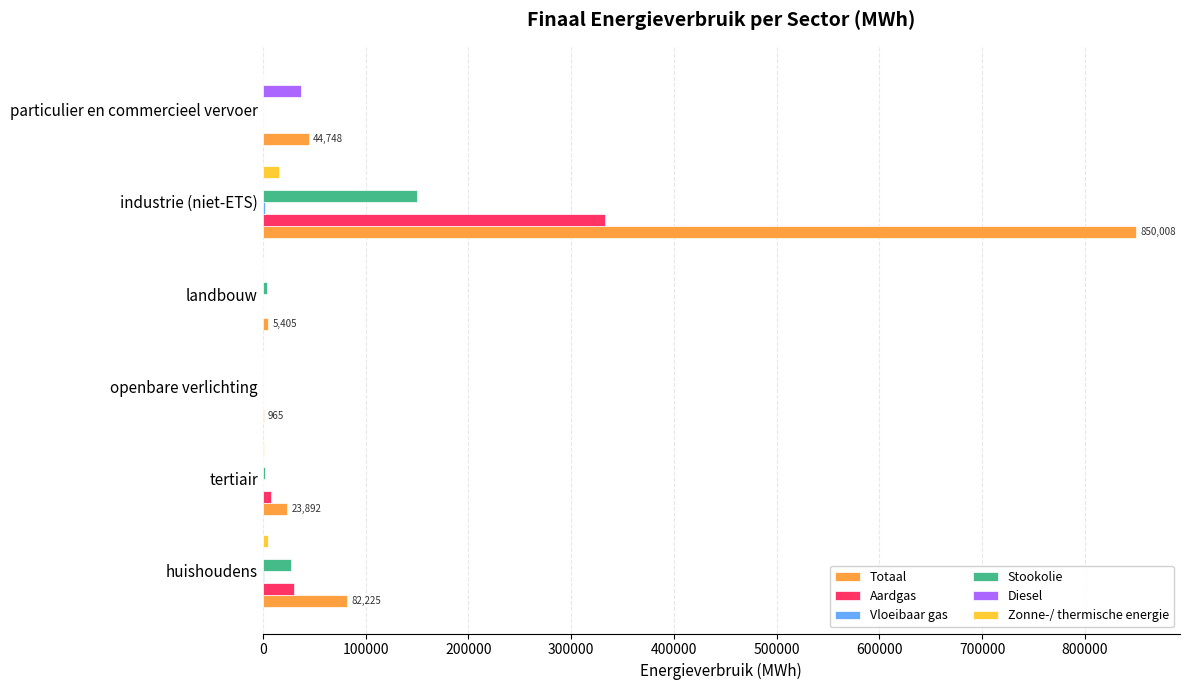

Which series has the largest total across all categories?

Totaal